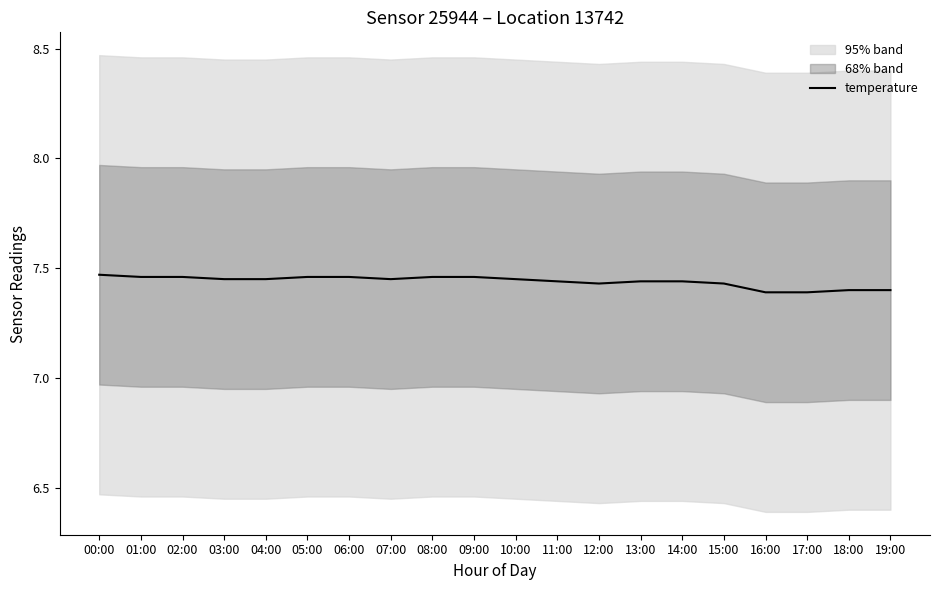

How many lines are shown in the chart?

1